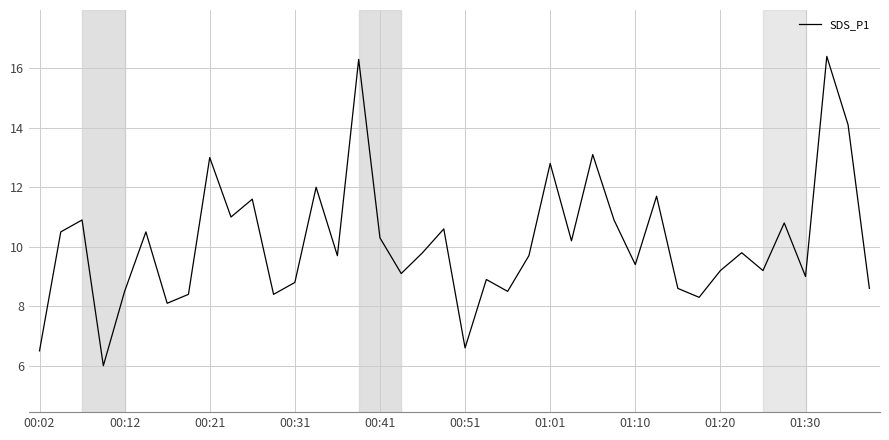

What is the sum of all values?

405.8